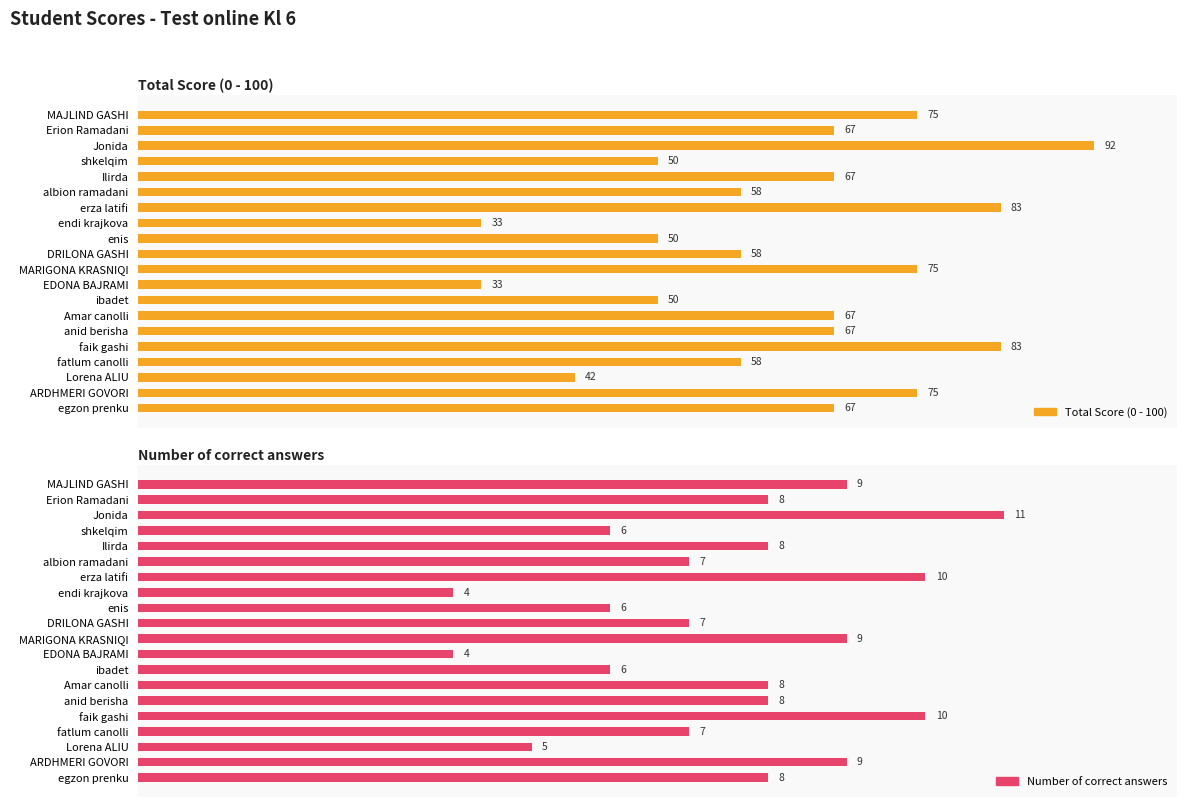

What is the difference between the second highest and minimum values in the Number of correct answers series?

6